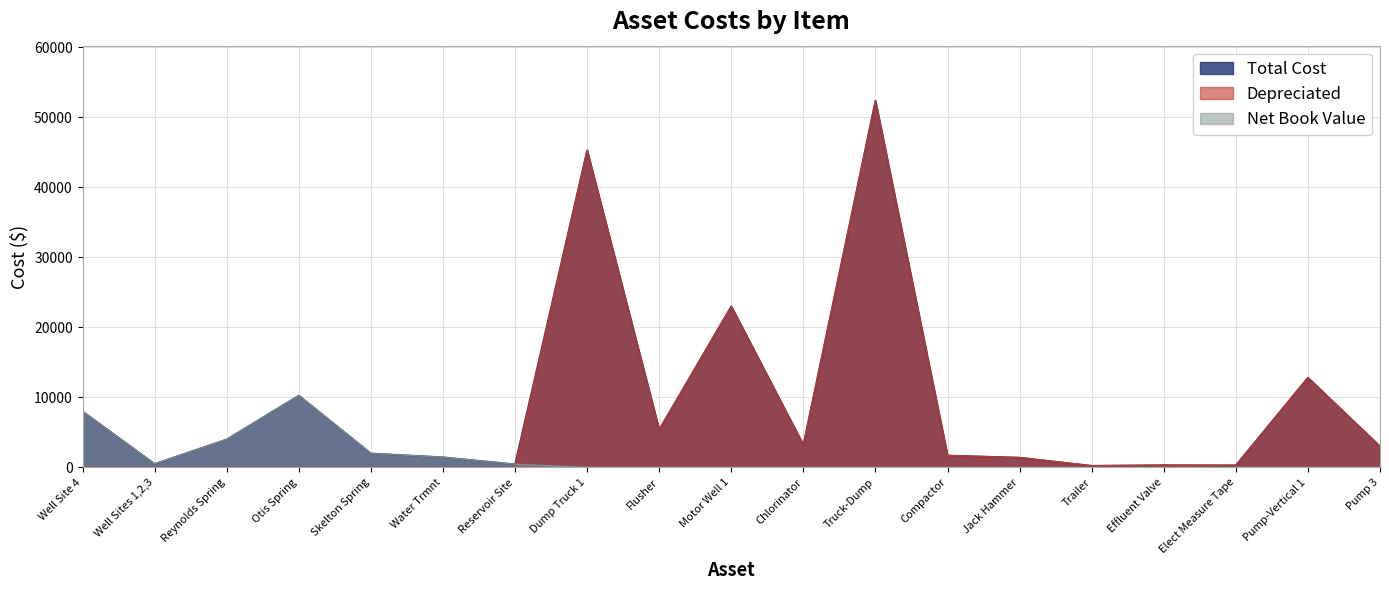

How many series are shown in this chart?

3